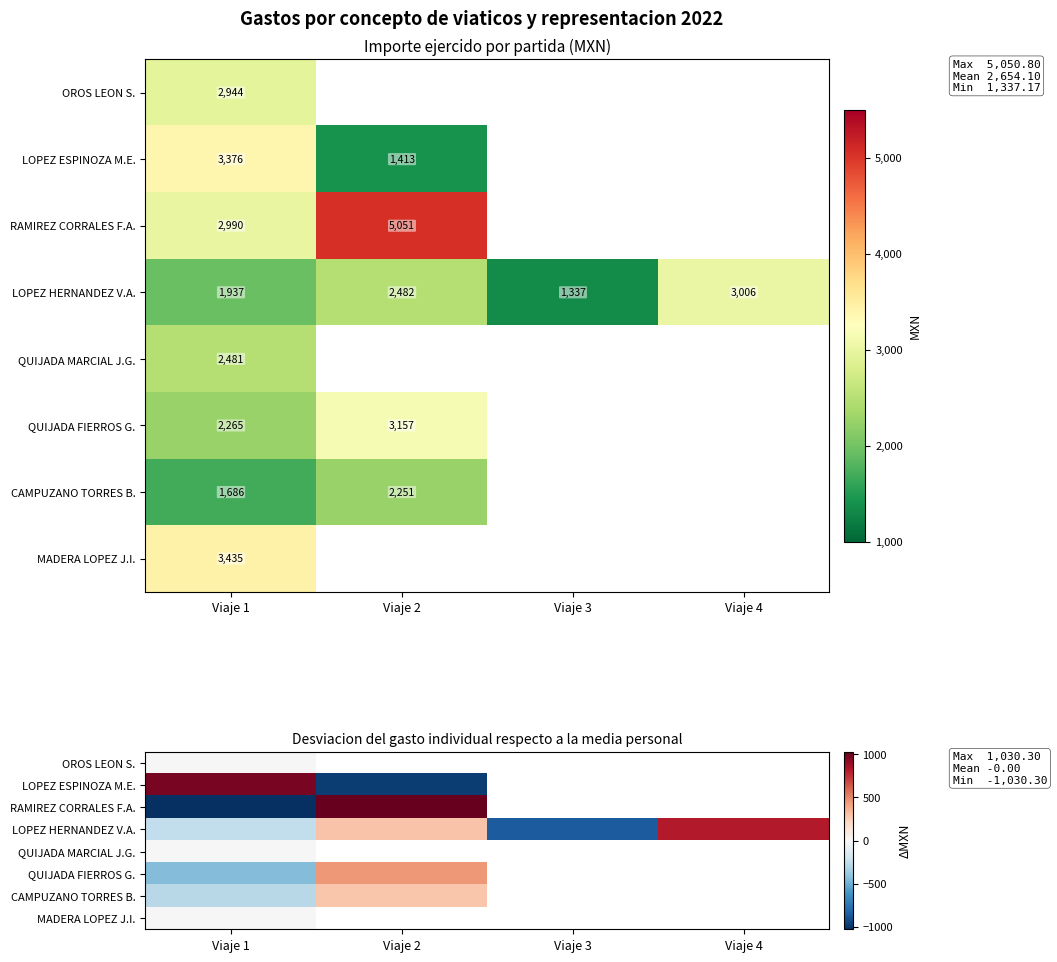

Count the number of data series in this chart.

8